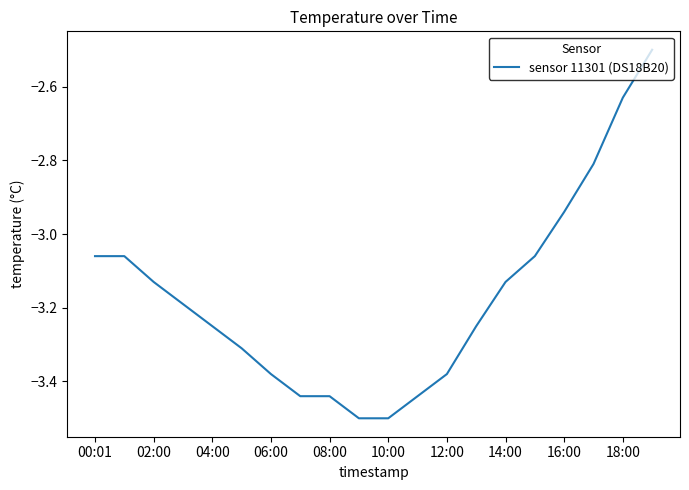

What is the minimum value shown in the chart?

-3.5